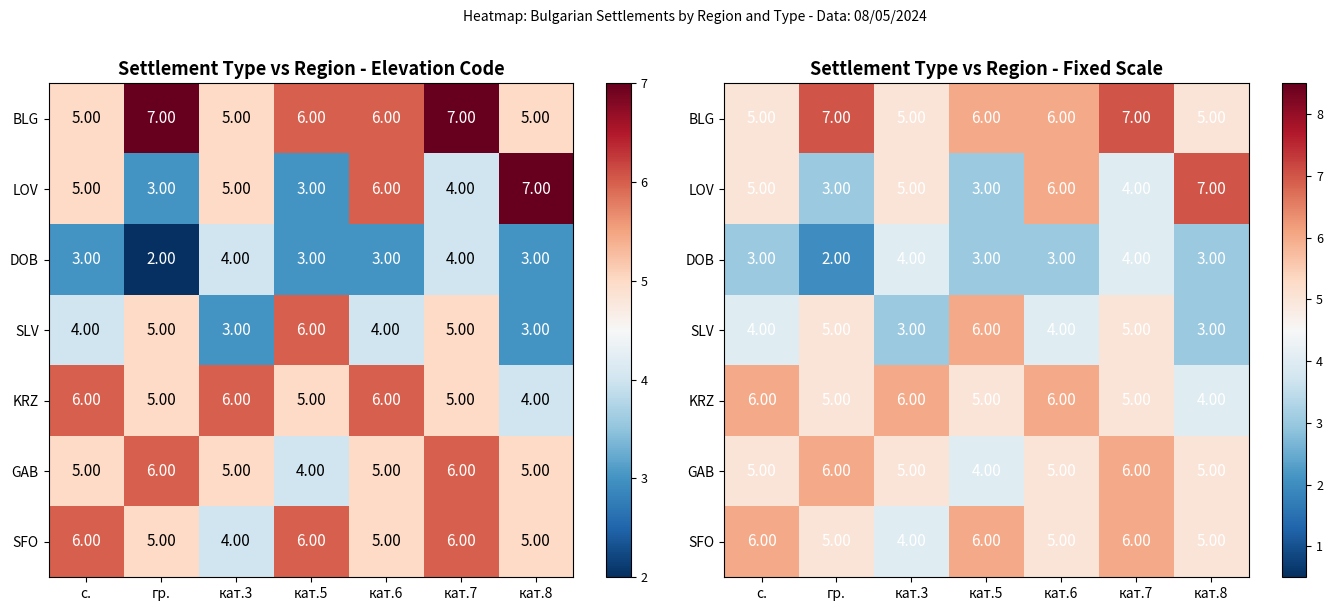

What is the sum of the BLG values at гр. and кат.7?

14